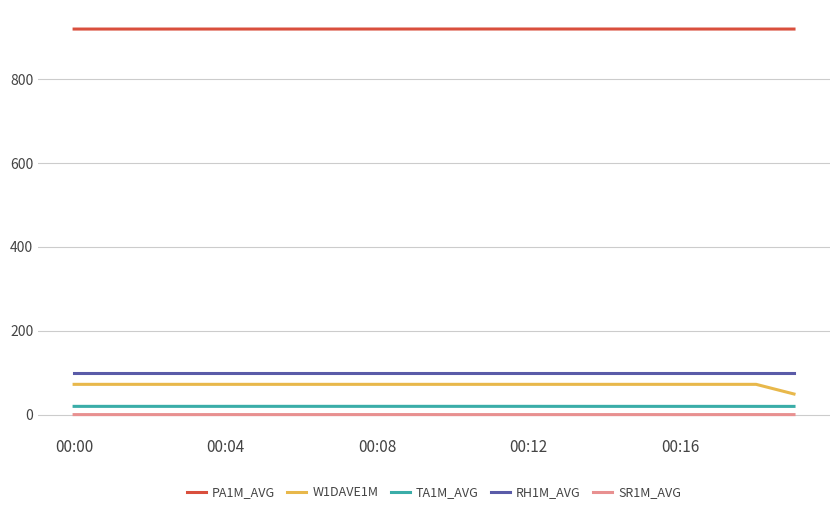

What is the maximum value shown in the chart?

918.6